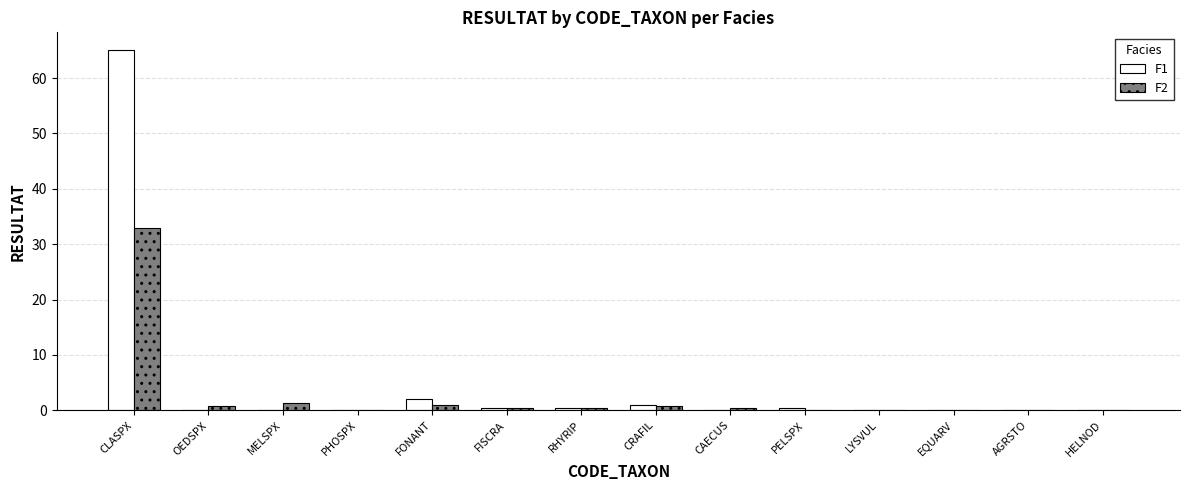

At which category is the sum across all series the highest?

CLASPX